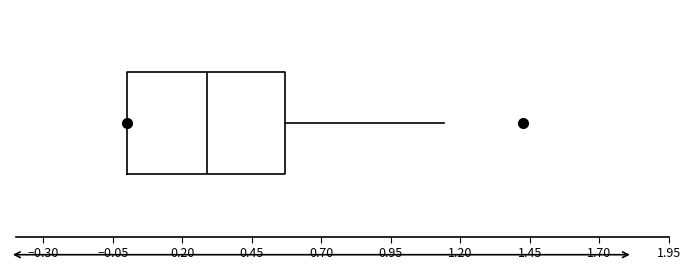

Transcribe this box plot: give where the median line is, the range the box spans, and where the two whiskers end, as read against the x-axis. The values are not printed on the chart, so give them approximately, as read against the axis.

median 0.30, box 0.00 to 0.55, whiskers 0.00 to 1.15